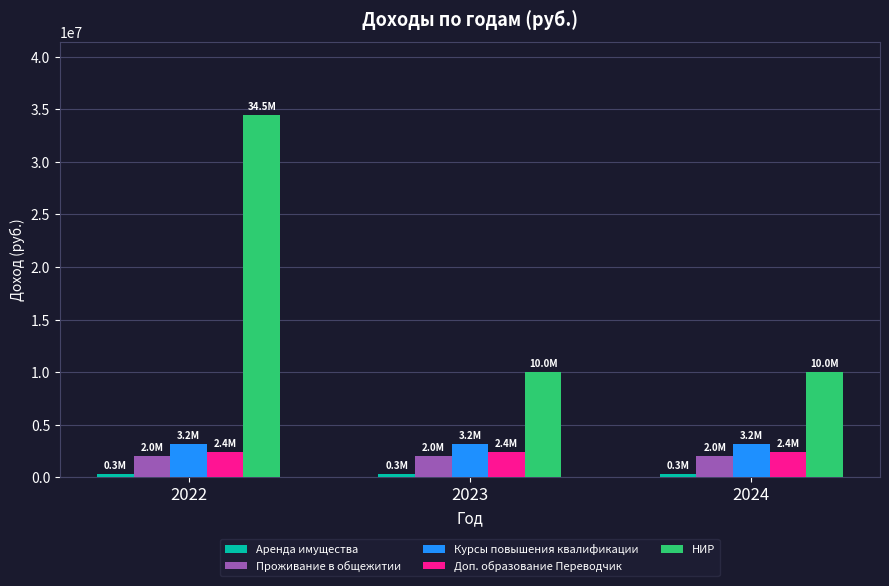

Which series has the largest total across all categories?

НИР